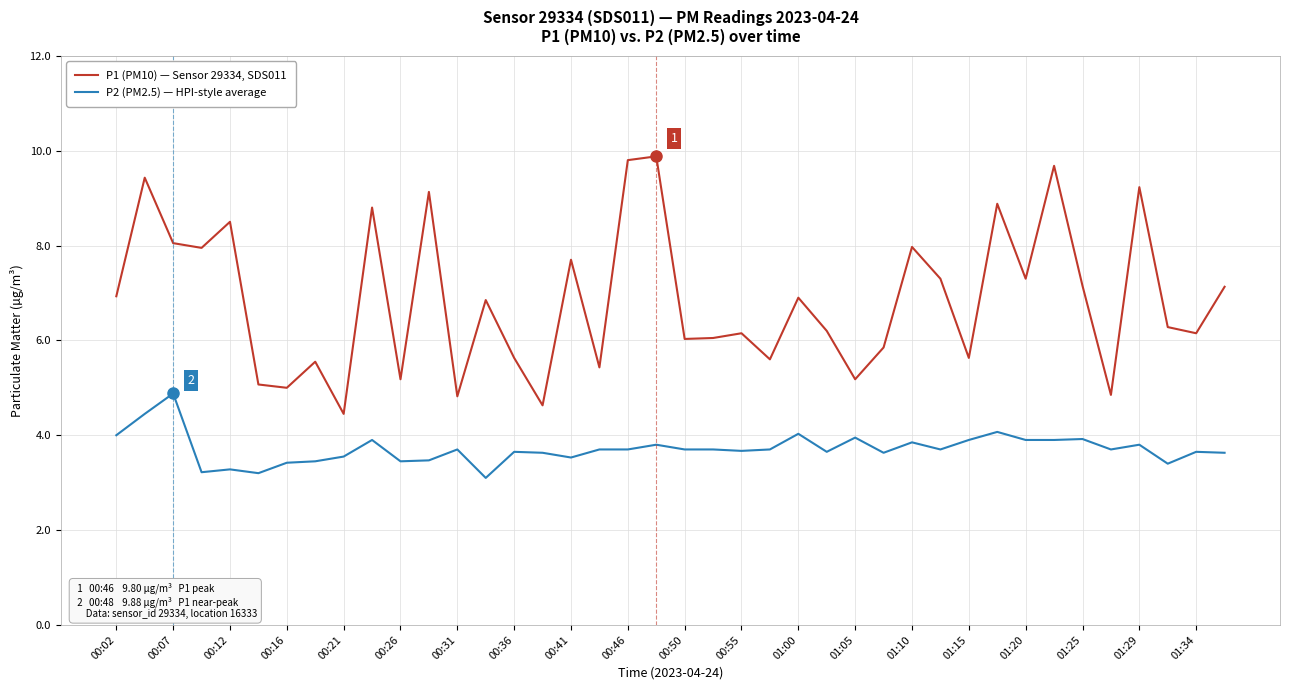

True or false: P1 (PM10) — Sensor 29334, SDS011 and P2 (PM2.5) — HPI-style average cross at least once.

False